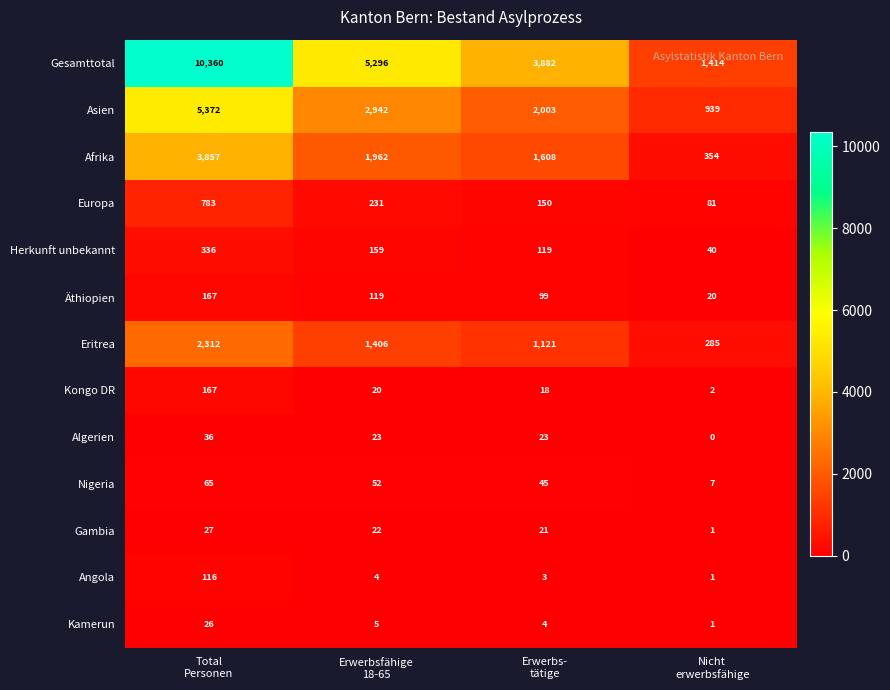

What is the spread (max minus min) of values at Erwerbsfähige
18-65?

5292